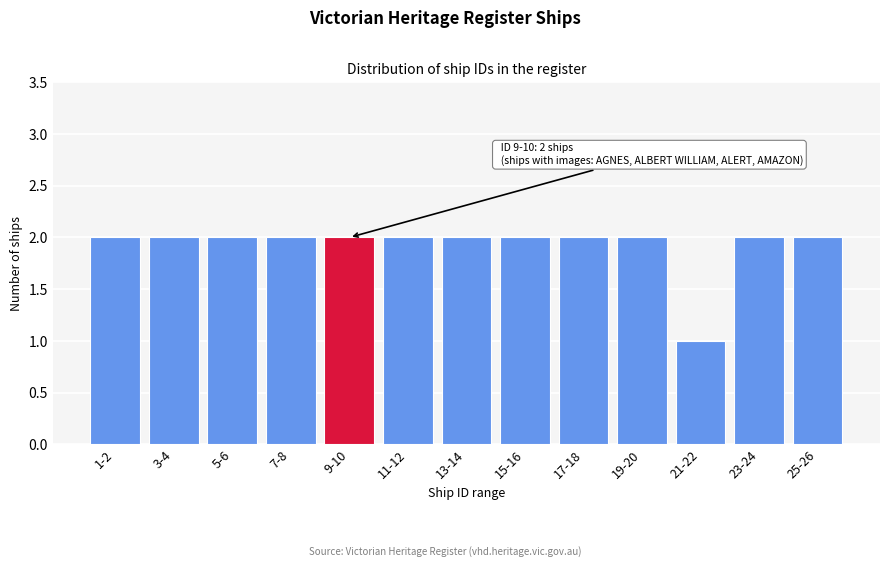

Reading right to left, list all the values displayed in this chart.

25-26=2	23-24=2	21-22=1	19-20=2	17-18=2	15-16=2	13-14=2	11-12=2	9-10=2	7-8=2	5-6=2	3-4=2	1-2=2